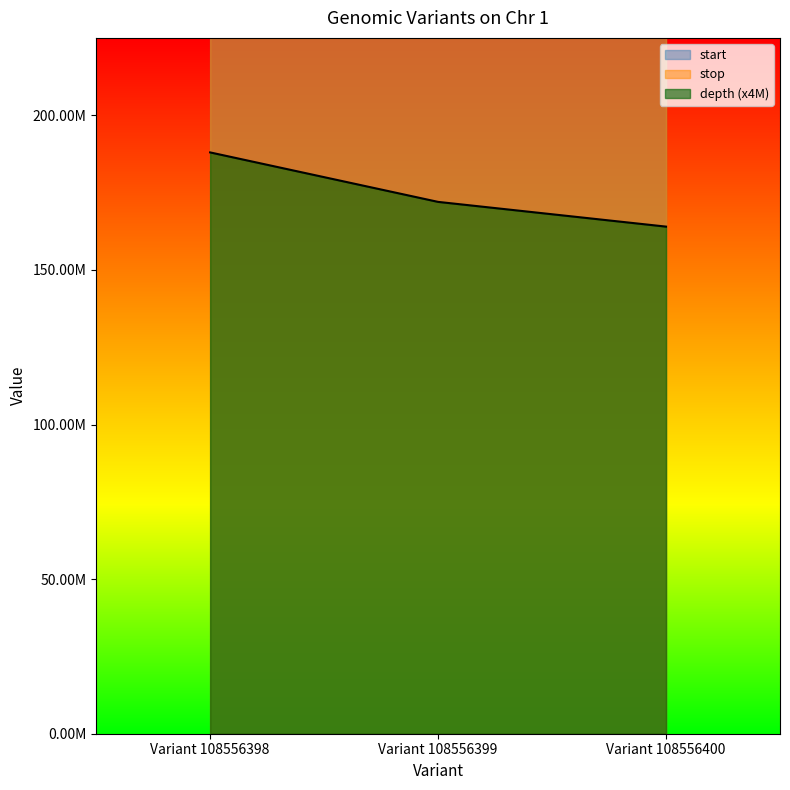

Reading left to right, extract all data points from this chart.

start: Variant 108556398=225034460	Variant 108556399=225035181	Variant 108556400=225035185
stop: Variant 108556398=225034461	Variant 108556399=225035182	Variant 108556400=225035186
depth: Variant 108556398=188000000	Variant 108556399=172000000	Variant 108556400=164000000